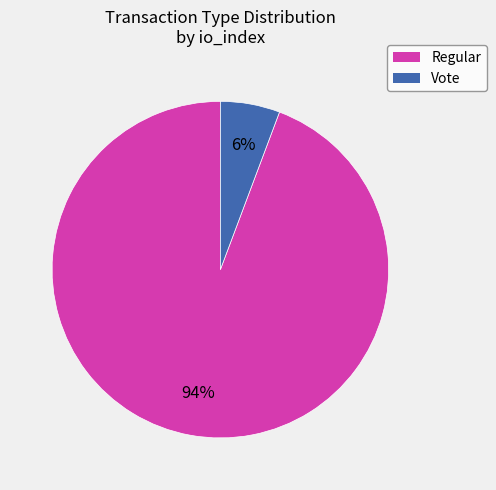

To the nearest percent, what is the average slice percentage?

50%